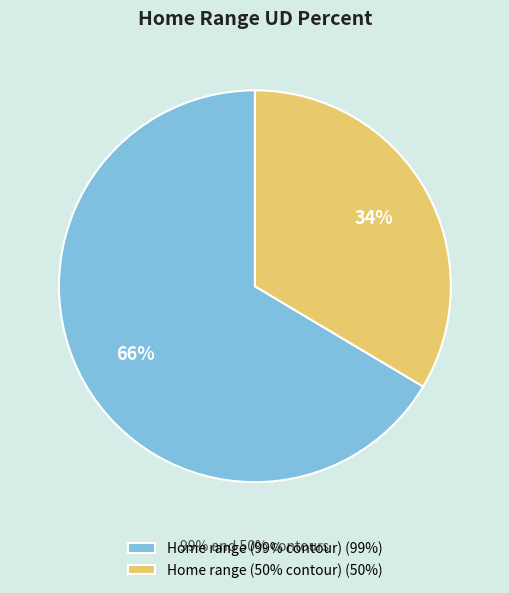

Is there a majority slice in this chart?

Yes